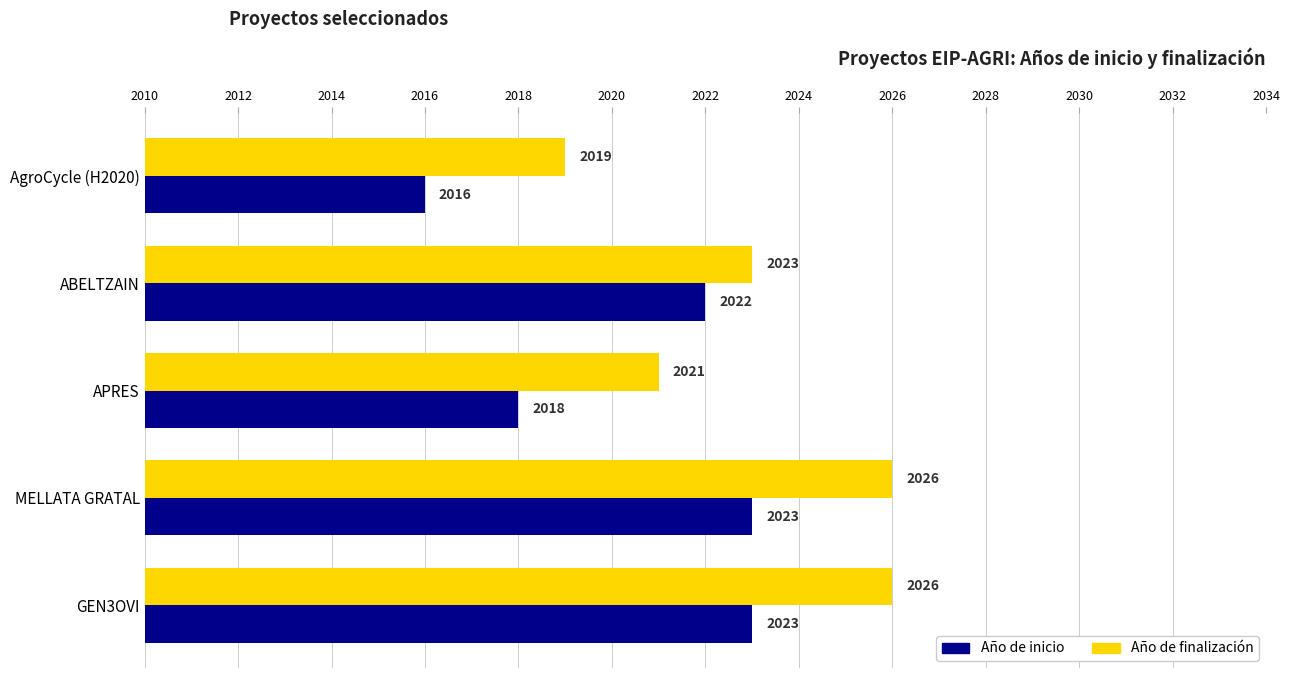

Which series has the largest total across all categories?

Año de finalización